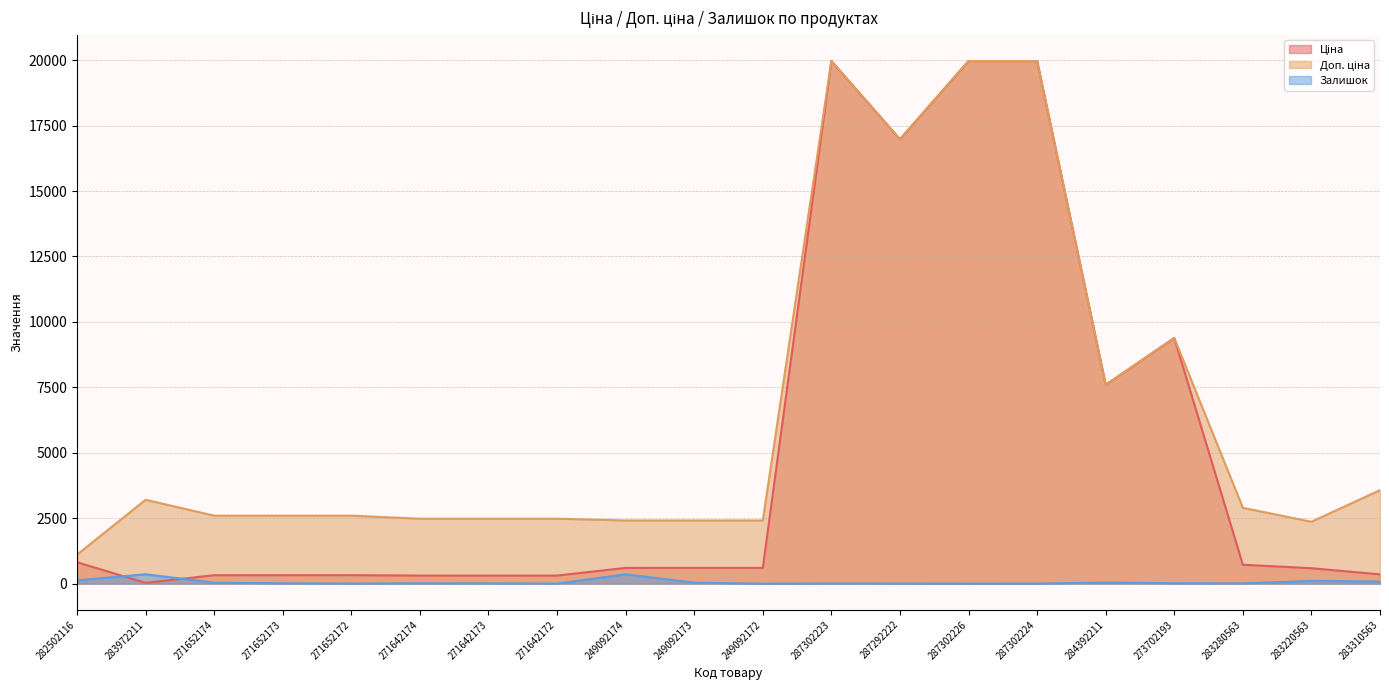

Read the Залишок value at 287292222.

5.0